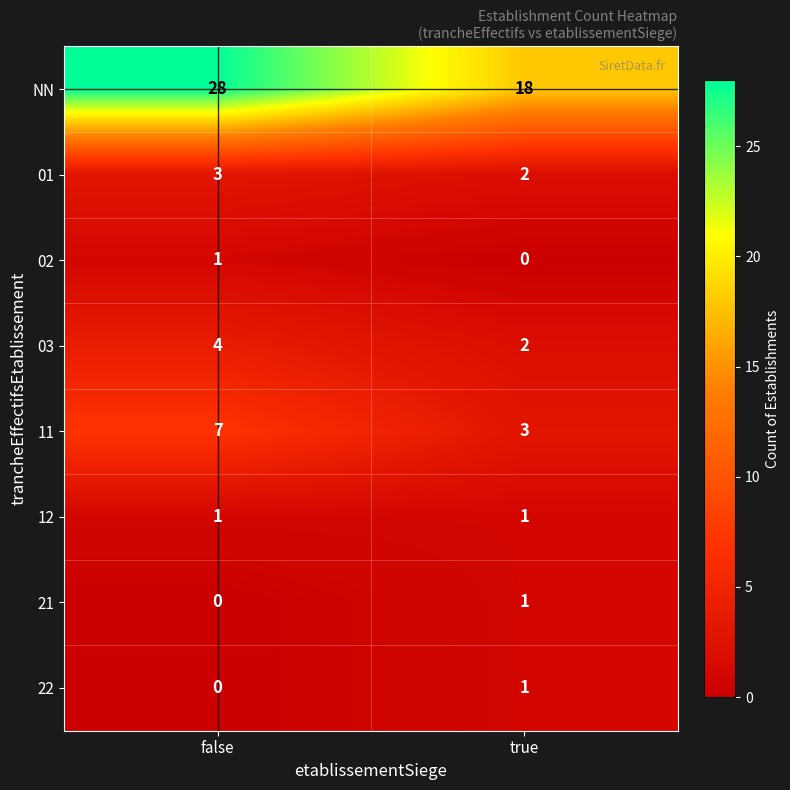

Where is 02 nearest to the value 0?

true